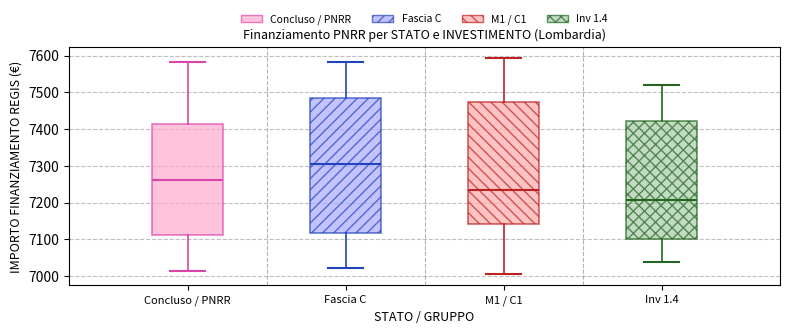

Which box has the lowest median line?

Inv 1.4